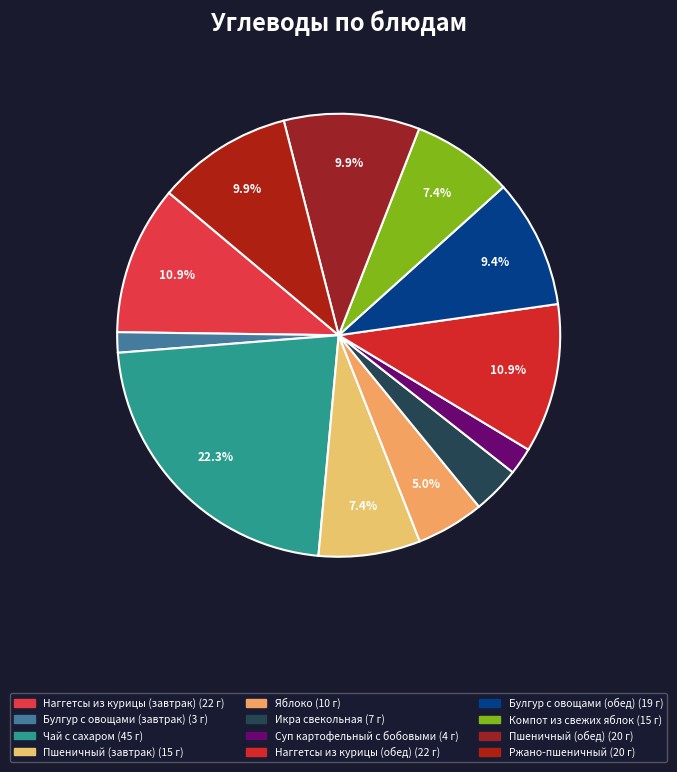

To the nearest percent, what percentage of the pie is Наггетсы из курицы (завтрак)?

11%